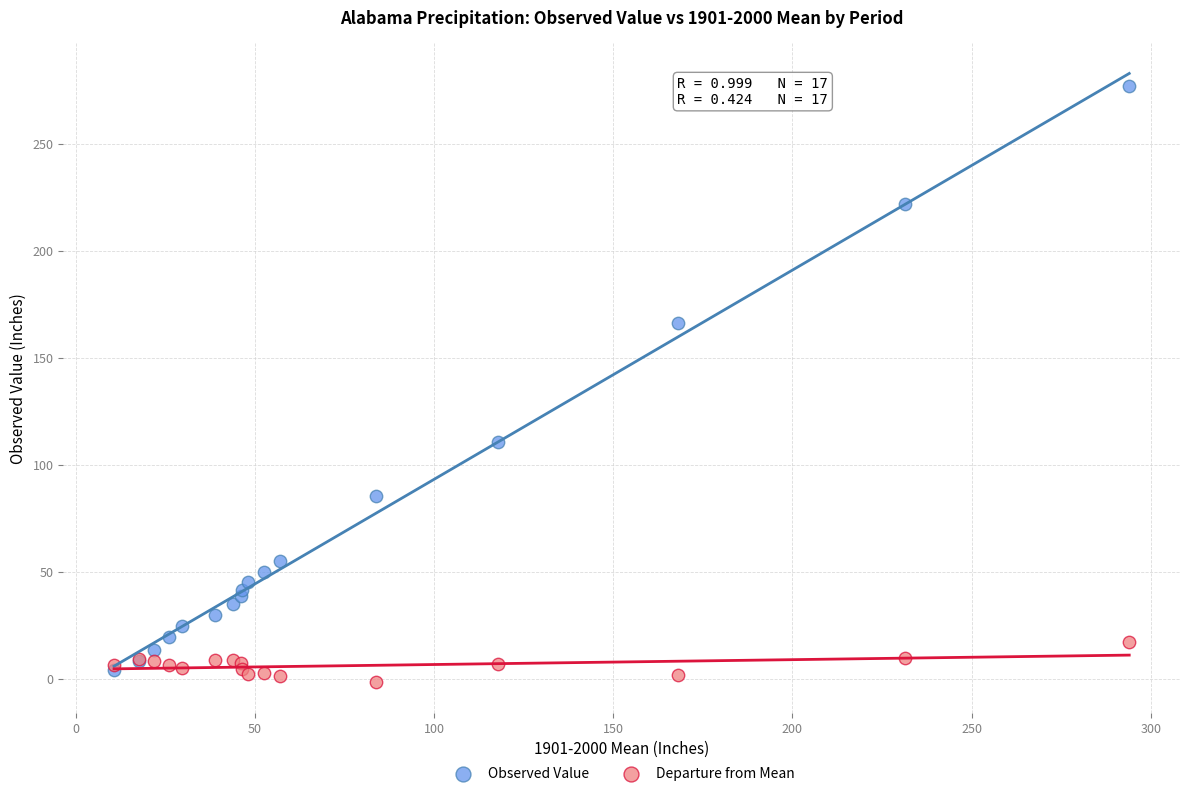

Across all series, what Y value is closest to 137?

110.8